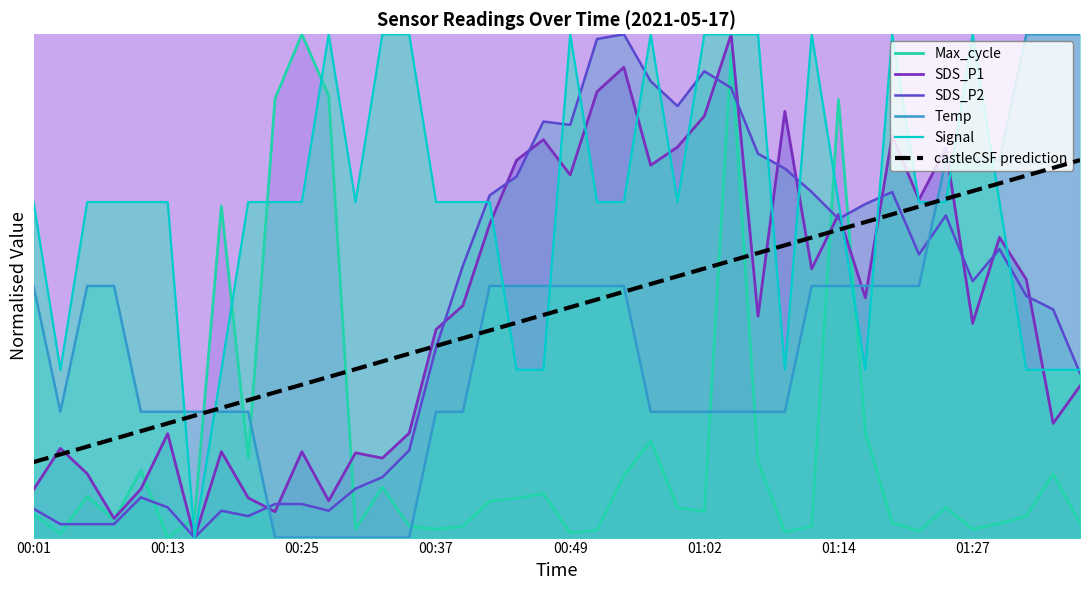

What is the spread (max minus min) of values at 00:01?

0.6